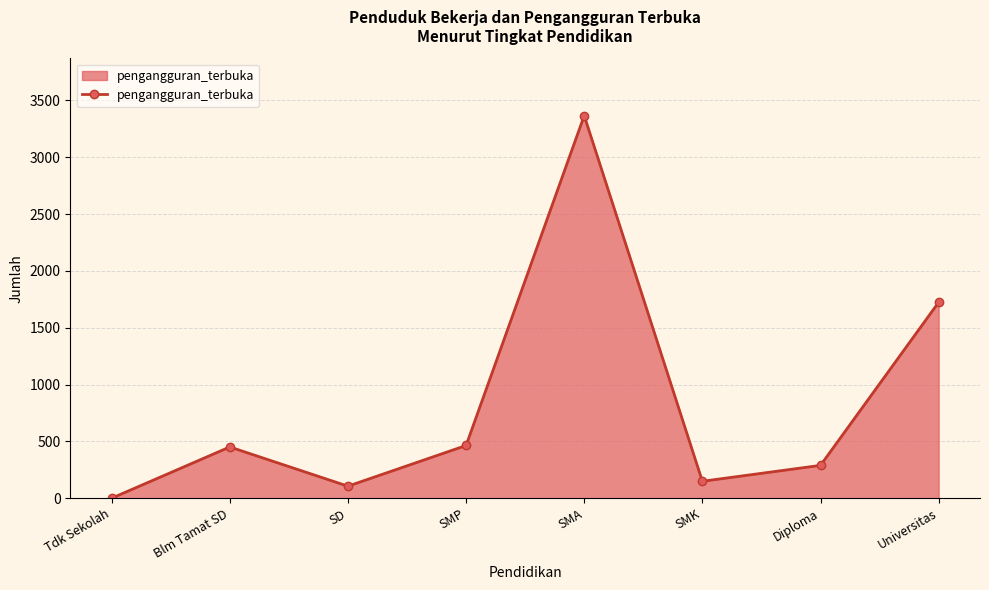

What is the maximum value shown in the chart?

3366